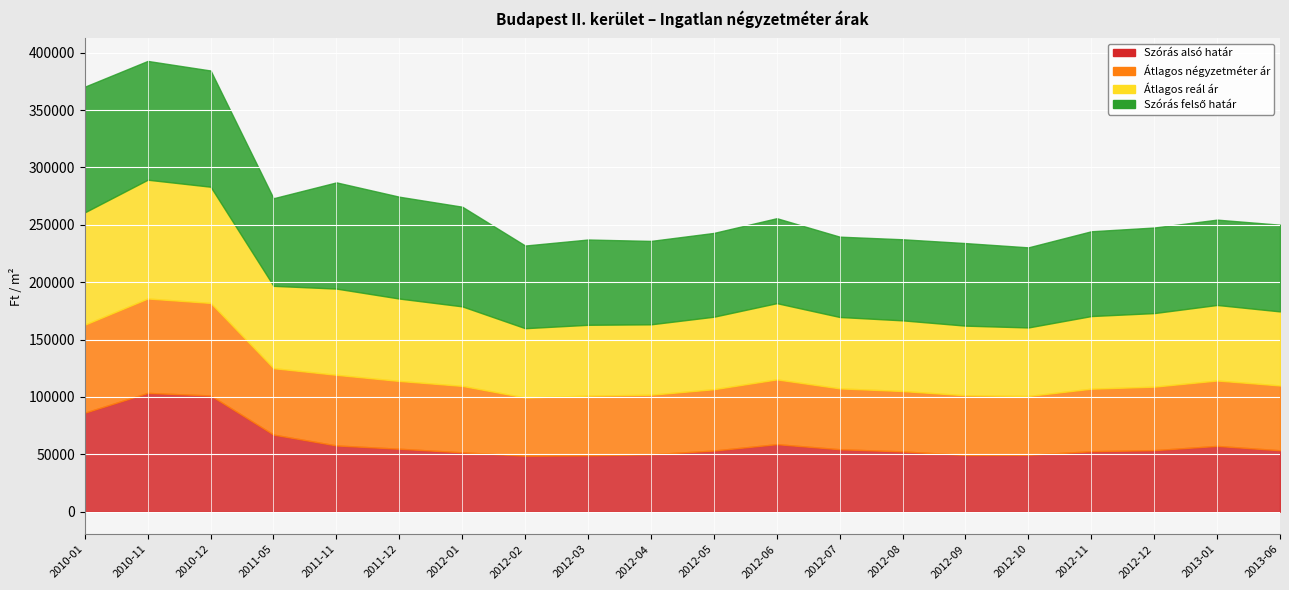

The value of Szórás alsó határ at 2012-02 is 389846. True or false?

False